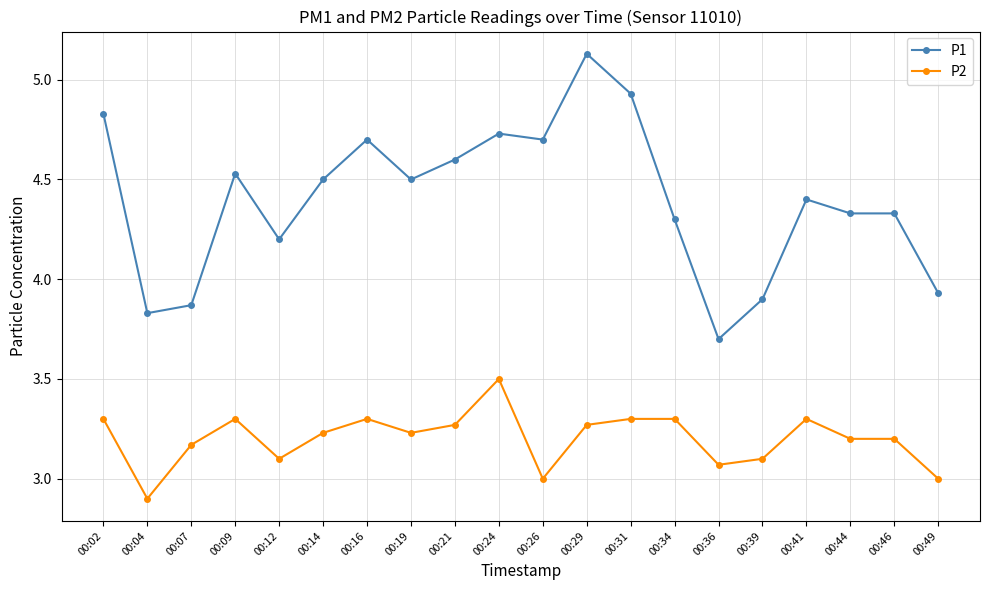

True or false: P2 has a value of 4.7 at 00:09.

False